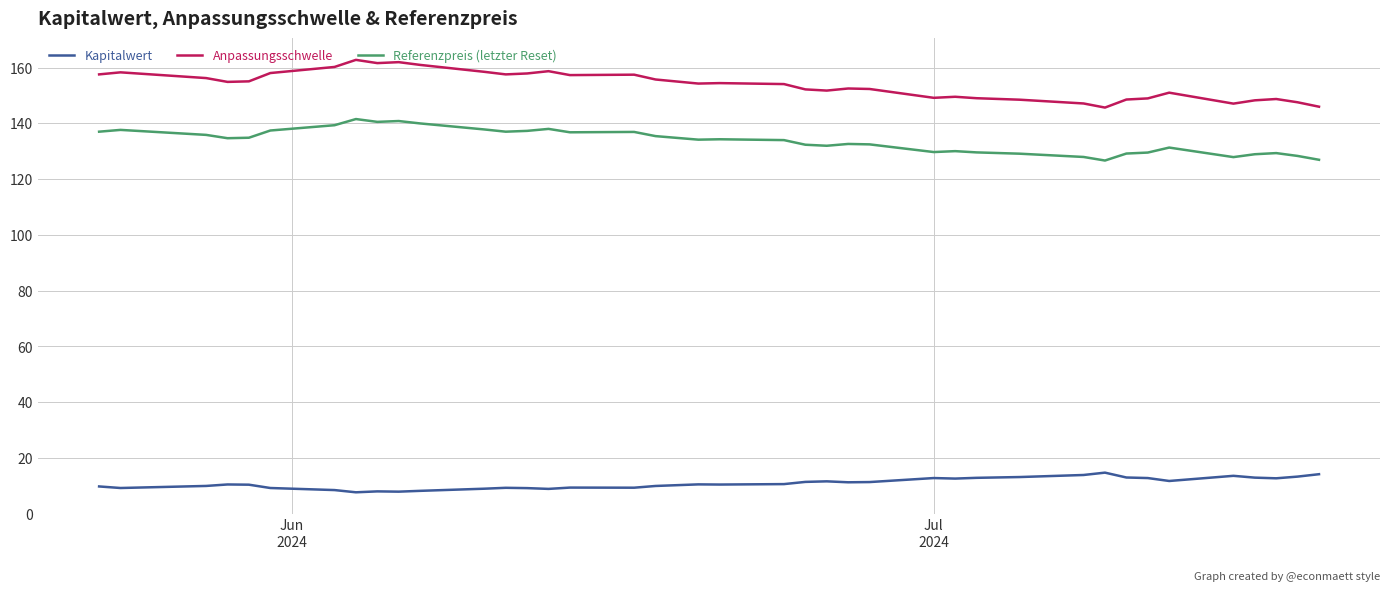

Which series has the largest total across all categories?

Anpassungsschwelle